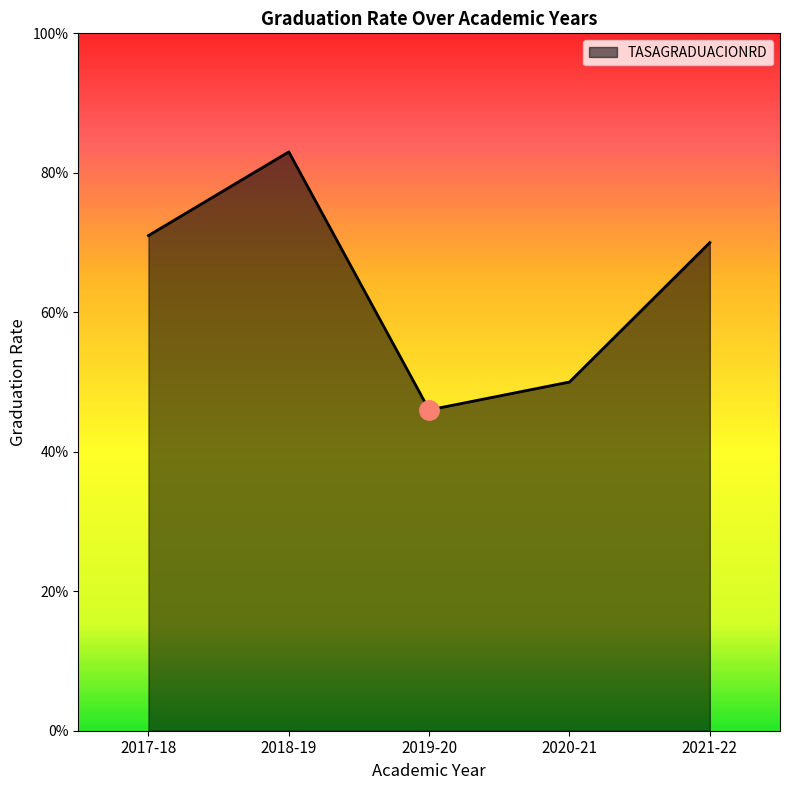

Which category has the highest value across all series?

2018-19